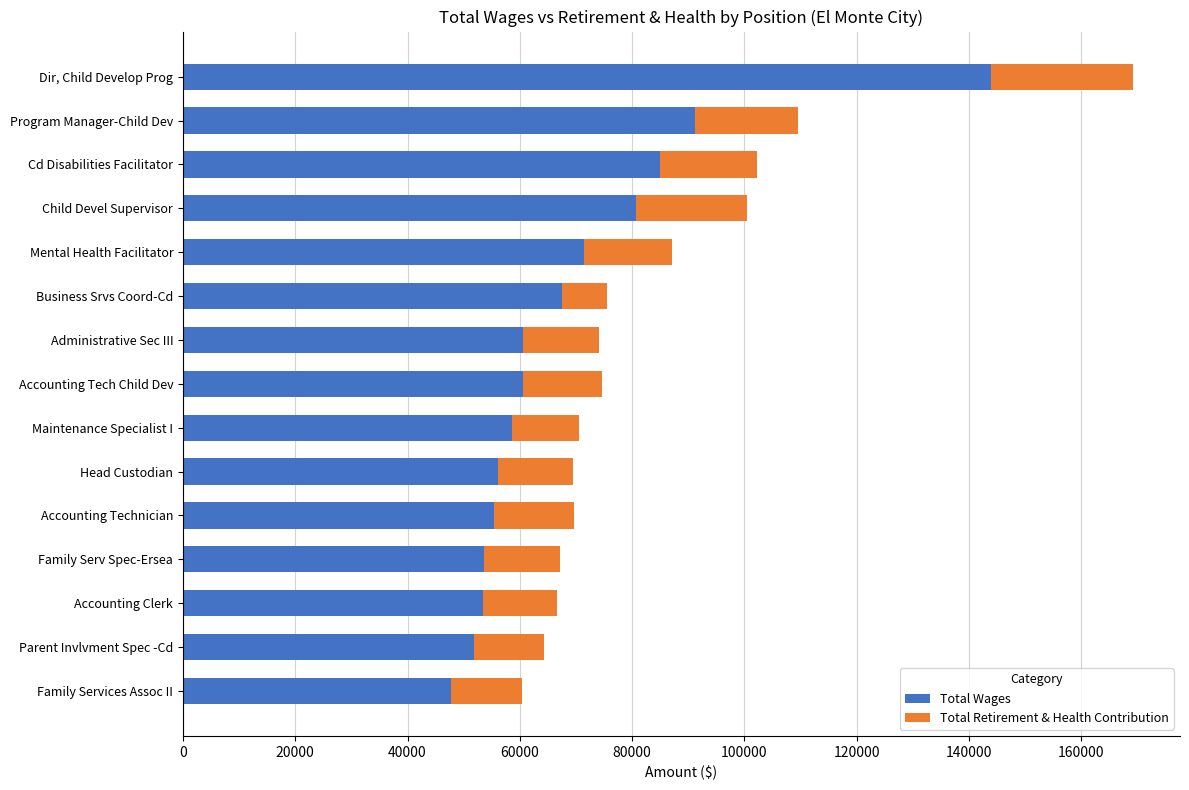

At which label is Total Wages closest to 95830?

Program Manager-Child Dev